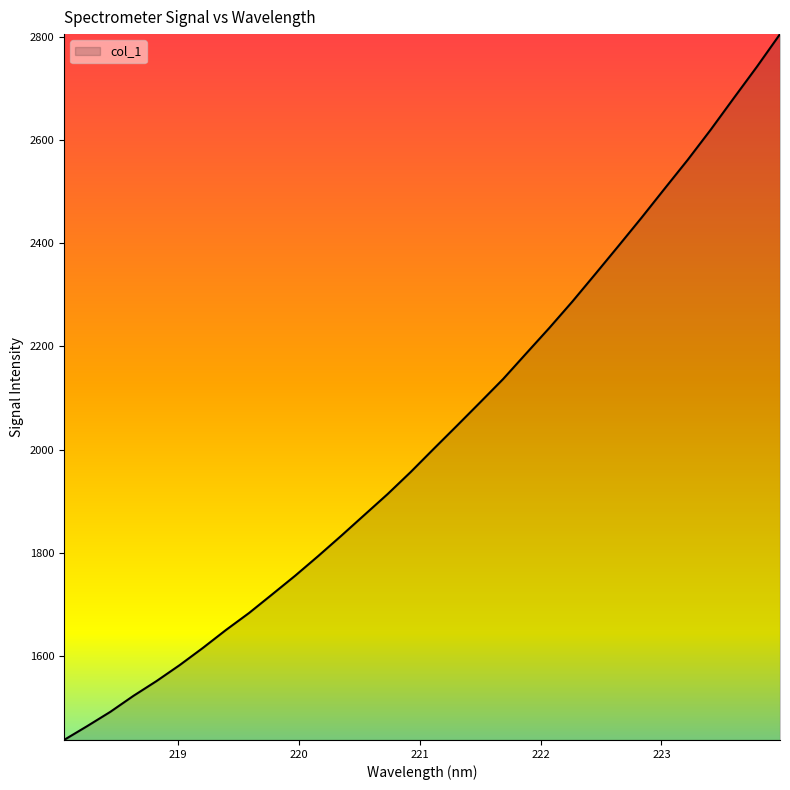

How many categories are shown in the chart?

32